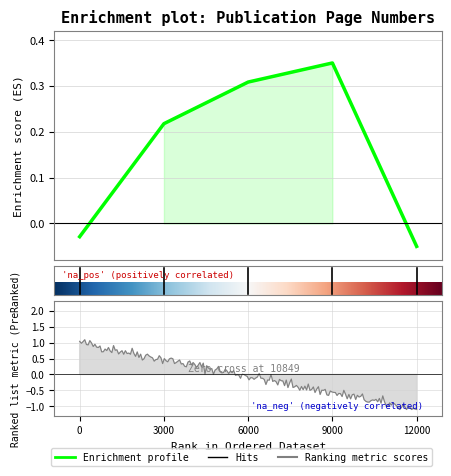

How many lines are shown in the chart?

1